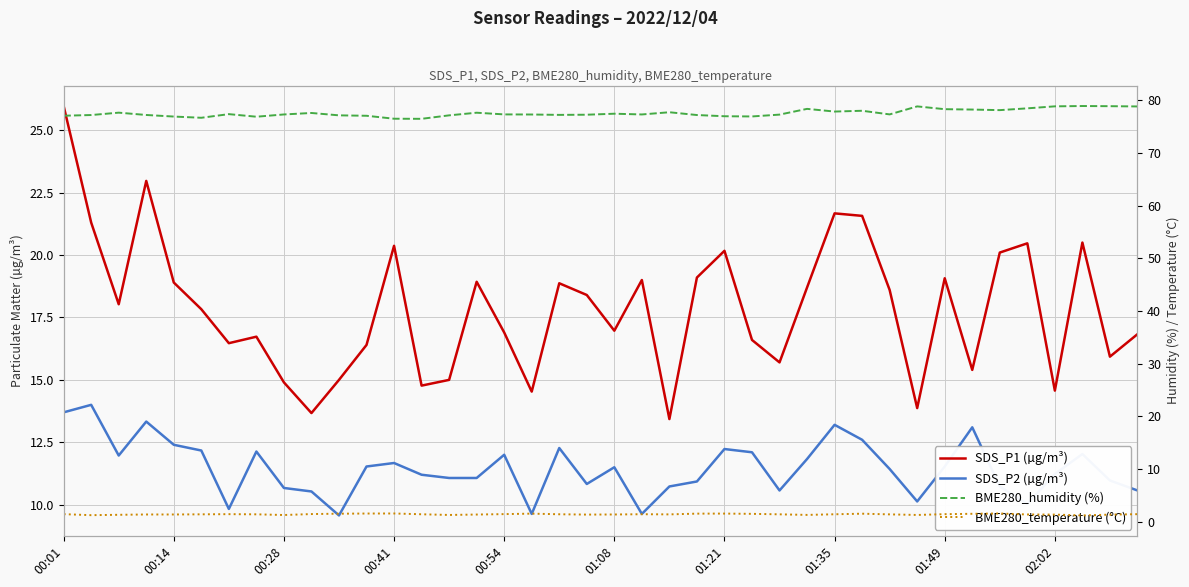

Where is SDS_P2 (µg/m³) nearest to the value 11?

38